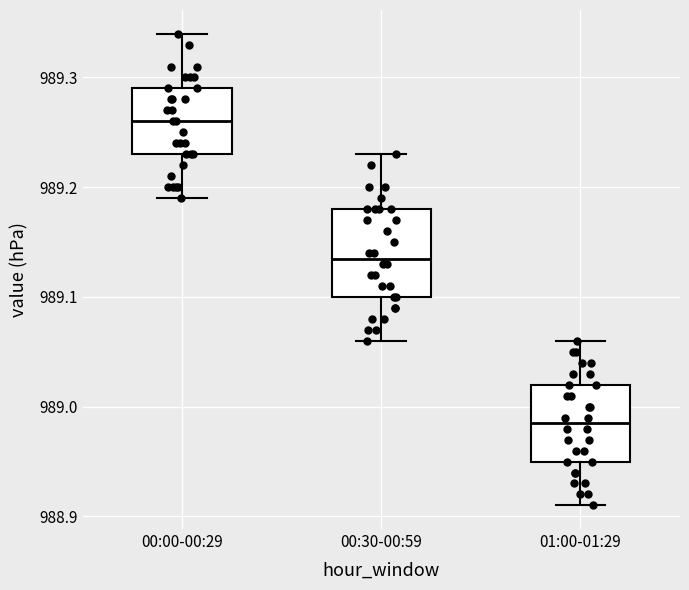

Which box has the highest median line?

00:00-00:29